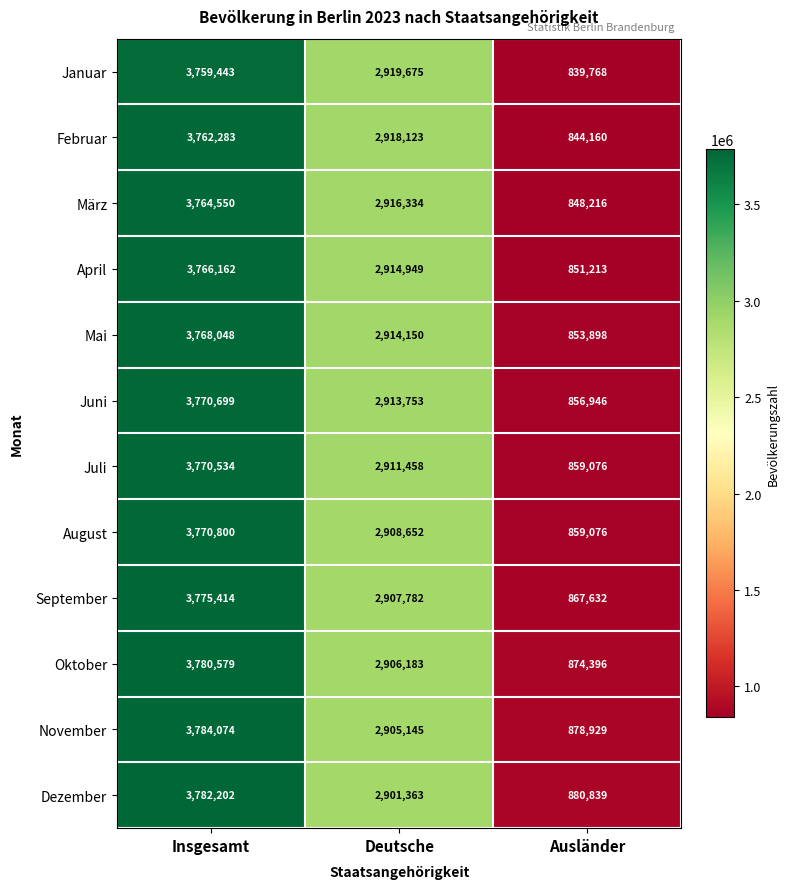

Which series has the largest total across all categories?

November